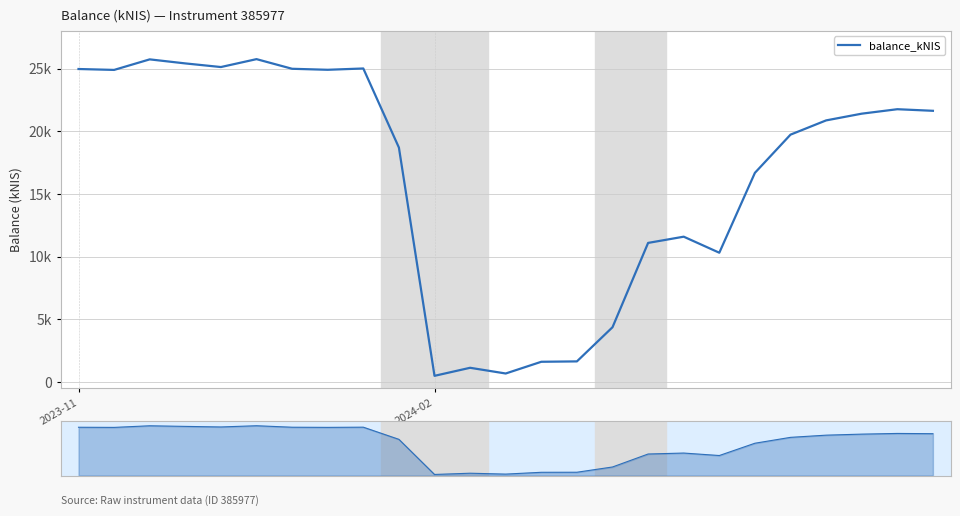

What is the sum of all values?

410480.8